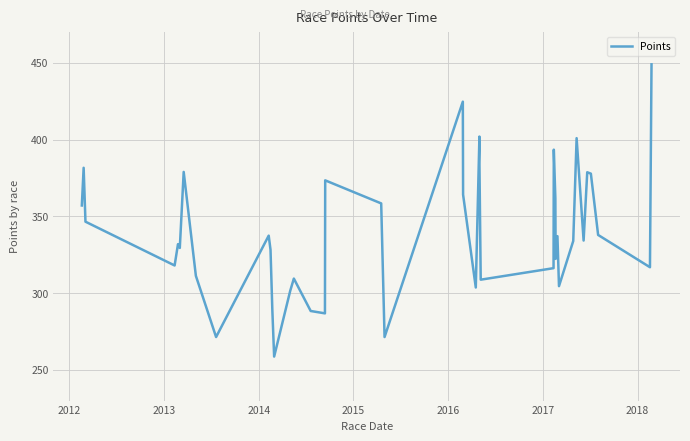

Reading right to left, transcribe all the data shown in this chart.

449.0	316.9	337.9	377.8	378.7	334.2	400.9	334.0	304.5	337.1	322.3	361.9	393.4	316.2	308.8	385.8	402.0	303.7	364.1	424.7	271.4	358.4	373.4	286.8	288.4	309.5	301.5	258.7	289.1	328.2	337.4	271.4	311.3	378.9	329.4	331.9	318.0	346.5	381.6	357.1